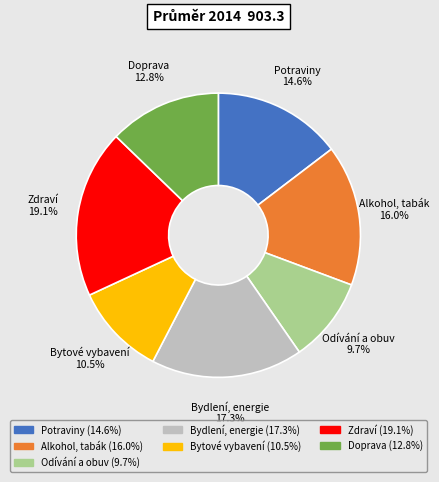

Is there any slice that represents more than half of the pie?

No